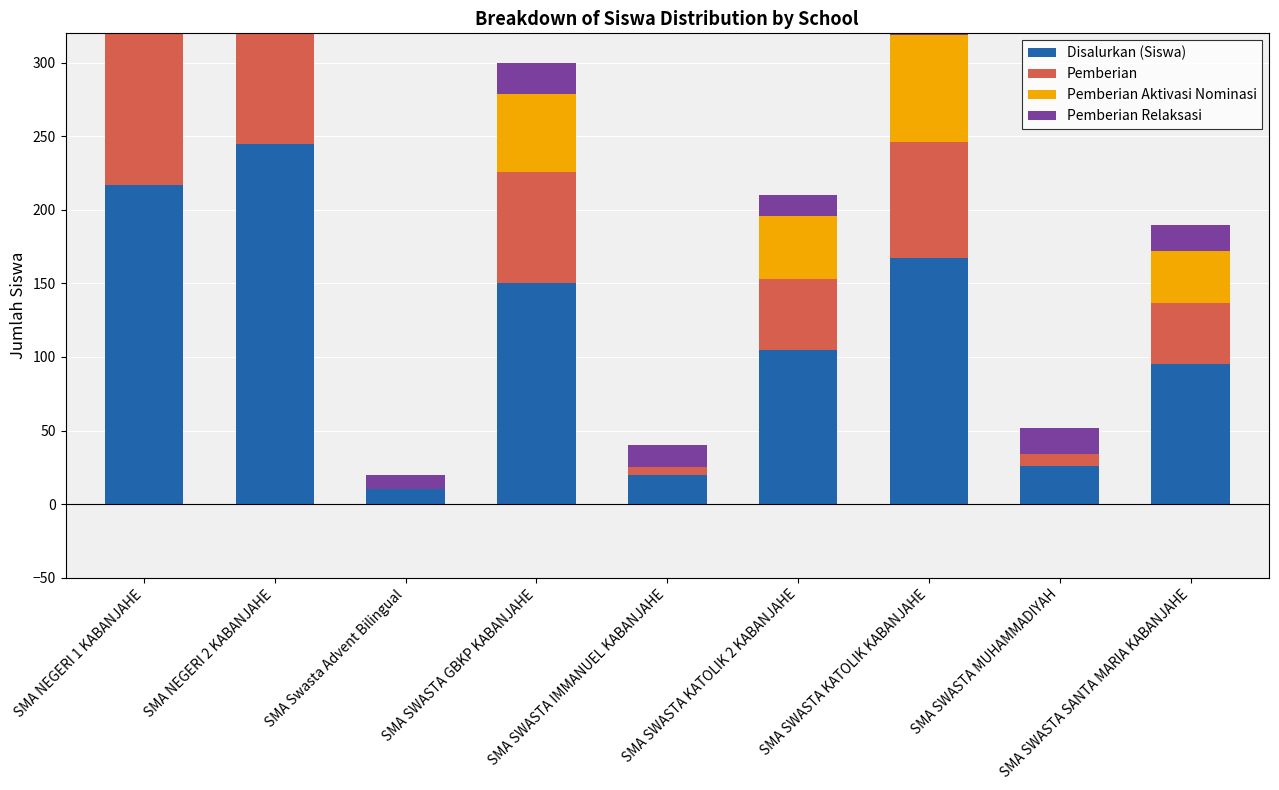

Reading left to right, what are all the values shown in this chart?

Disalurkan (Siswa): 217	245	10	150	20	105	167	26	95
Pemberian: 180	90	0	76	5	48	79	8	42
Pemberian Aktivasi Nominasi: 1	124	0	53	0	43	73	0	35
Pemberian Relaksasi: 36	31	10	21	15	14	15	18	18